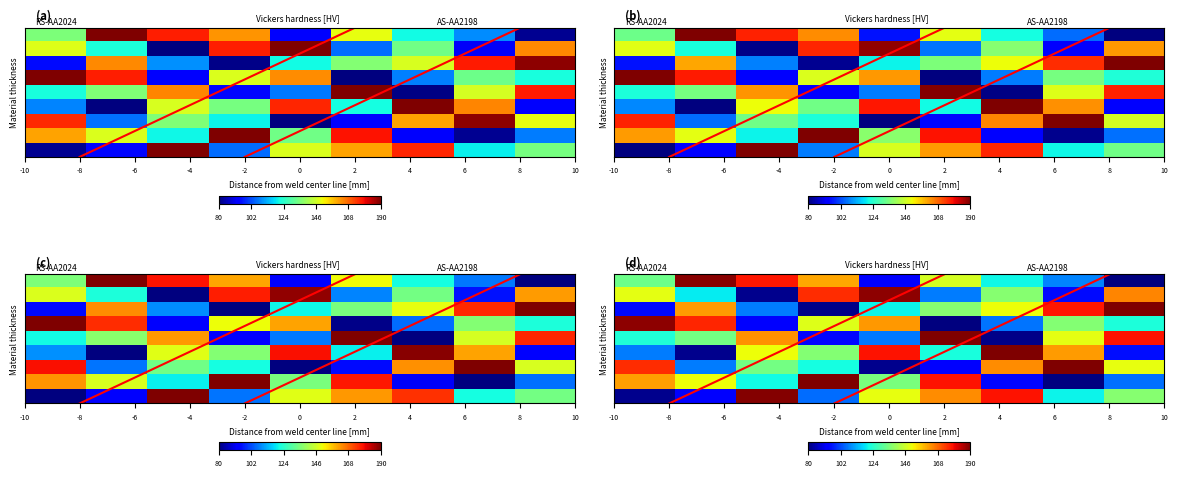

What is the total value across all series at -4?

44.9